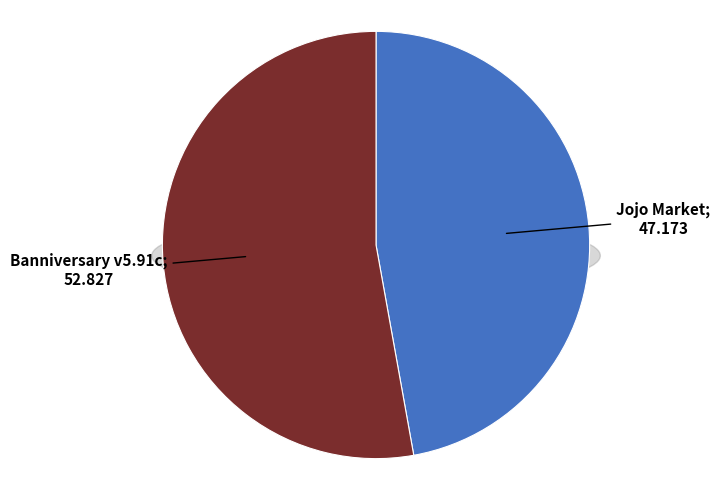

To the nearest percent, what is the difference between the Banniversary v5.91c and Jojo Market slice percentages?

6%